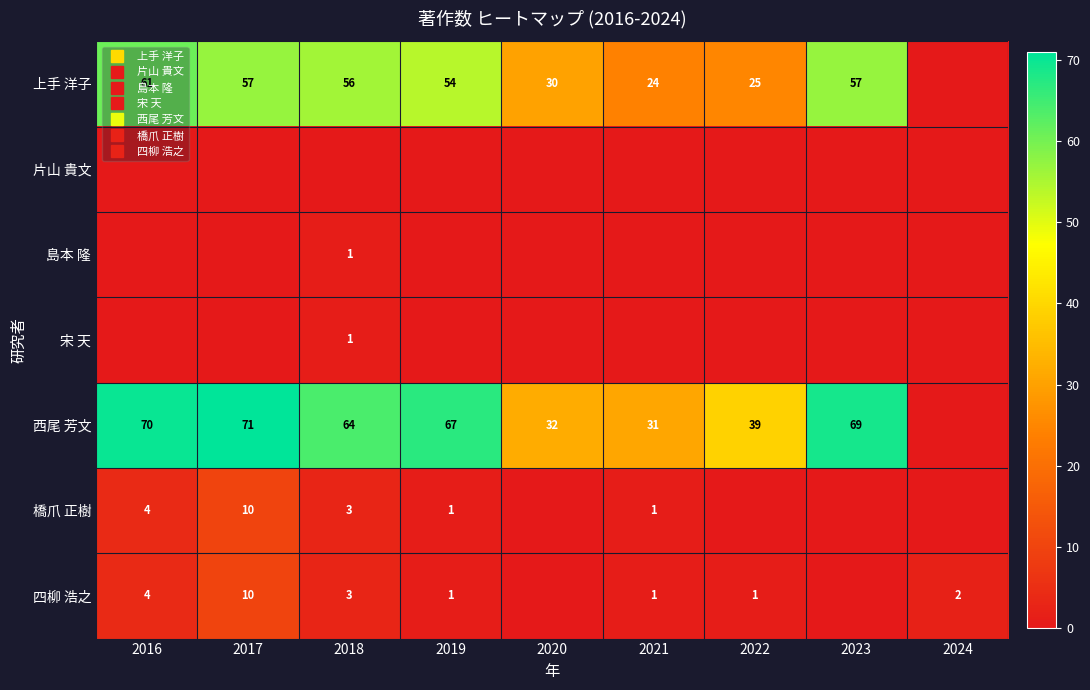

What is the total value across all series at 2023?

126